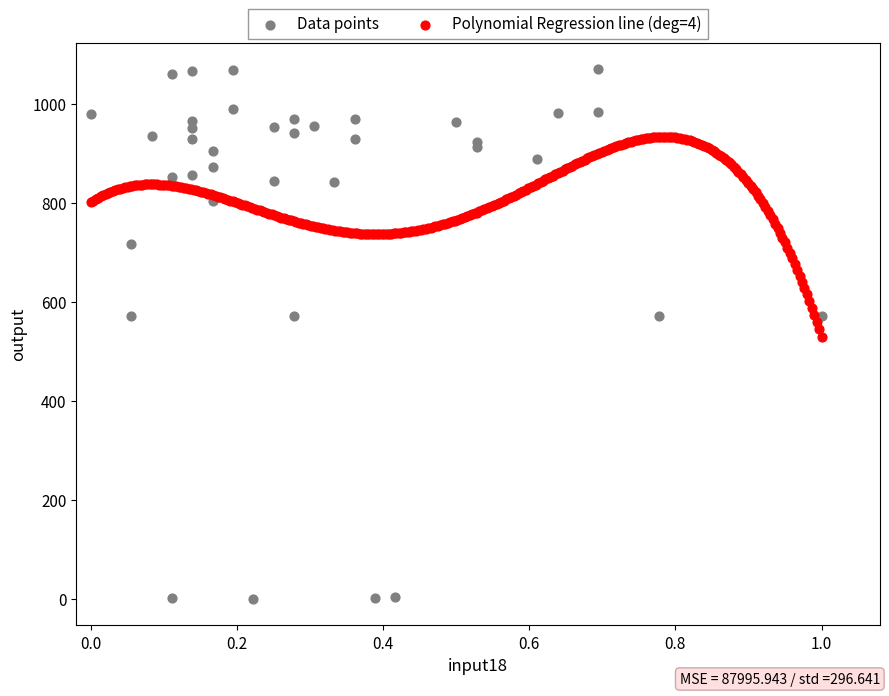

Which series has the largest Y range (max minus min)?

Data points